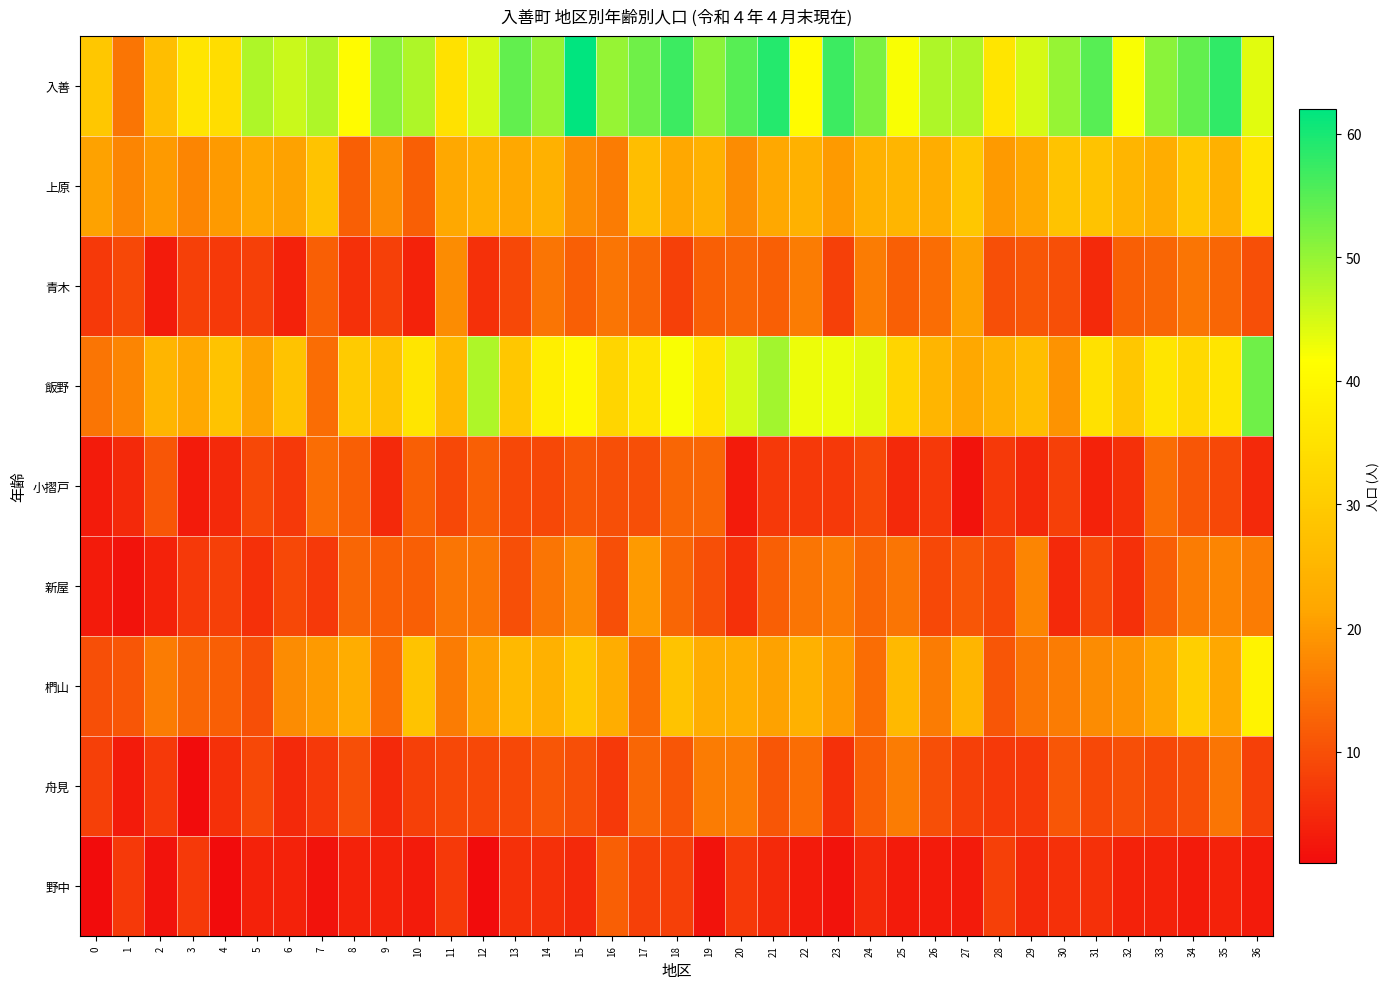

How many data points does each series have?

37